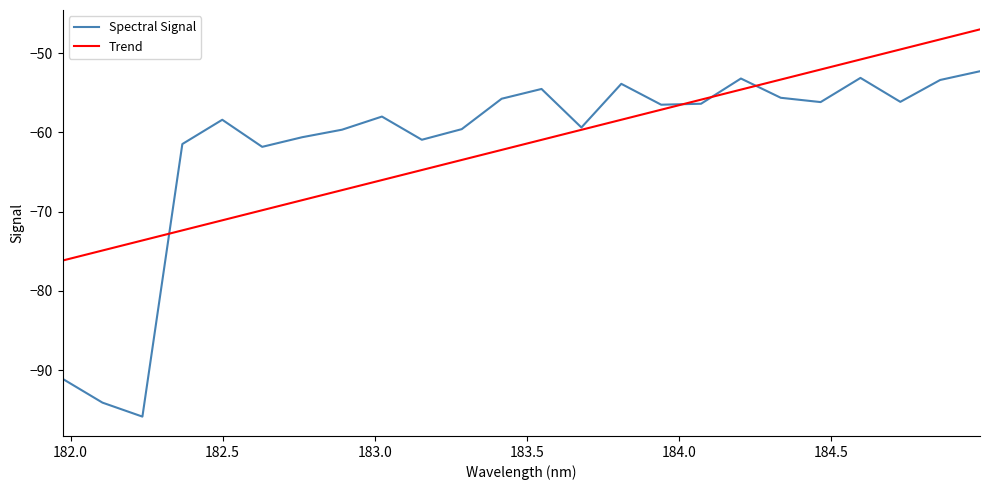

Which series has the widest spread of values?

Spectral Signal